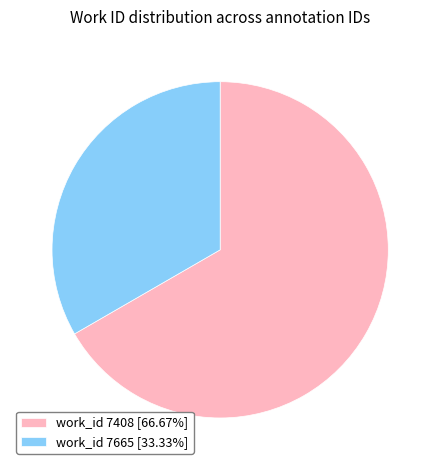

Is the sum of work_id 7408 [66.67%] and work_id 7665 [33.33%] greater than half?

Yes